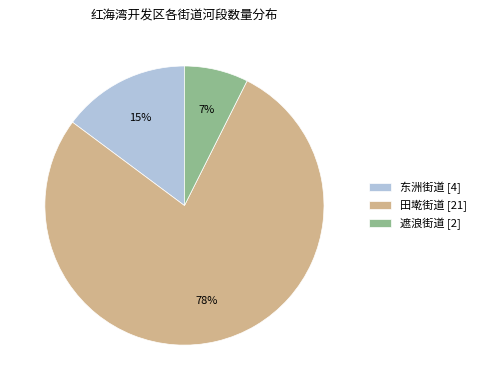

Which slice is the largest?

田墘街道